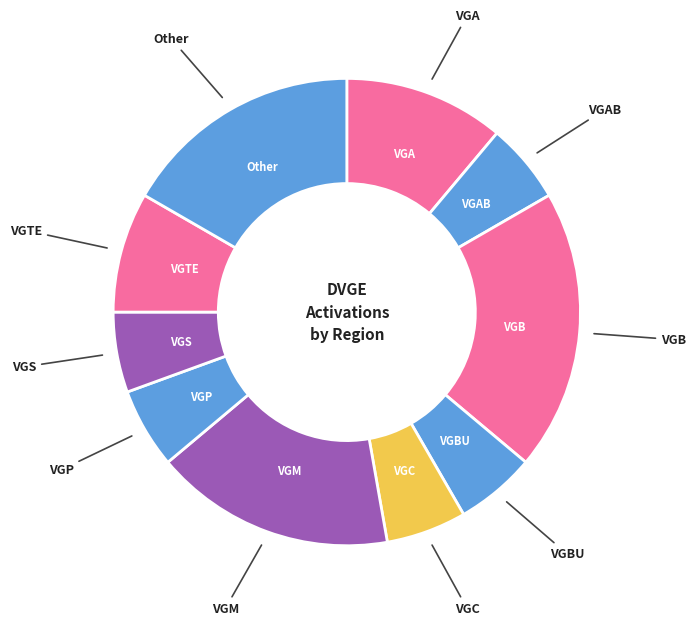

Which slice is the smallest?

VGAB